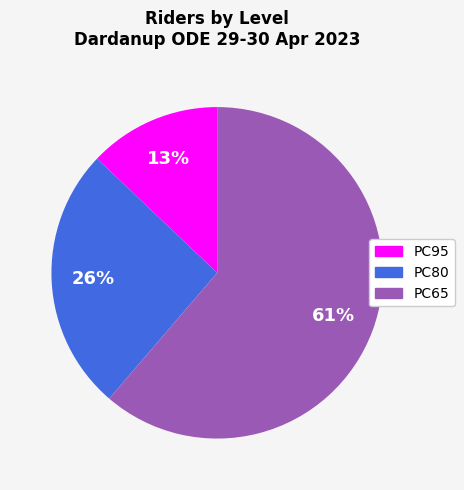

To the nearest percent, what is the average slice percentage?

33%